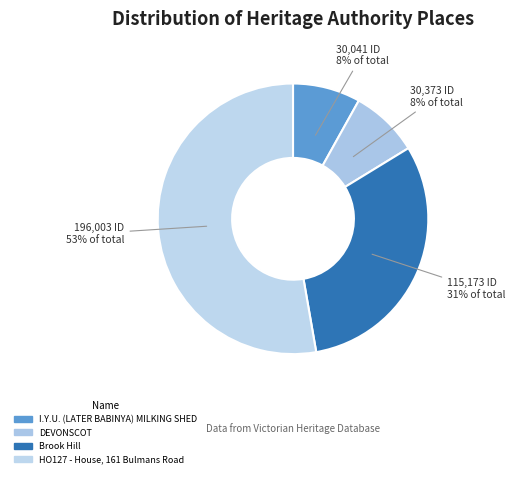

How many slices are in this pie chart?

4